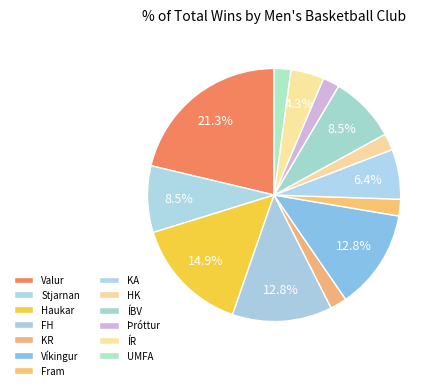

How many segments does this pie chart have?

13